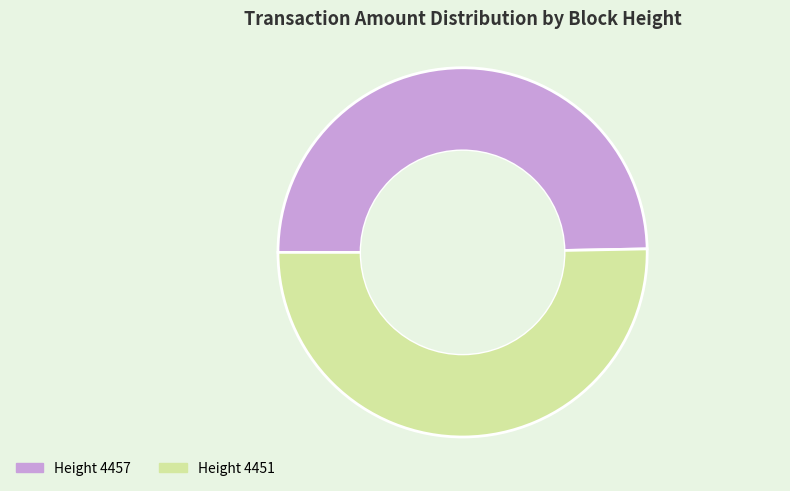

Is there any slice that represents more than half of the pie?

Yes